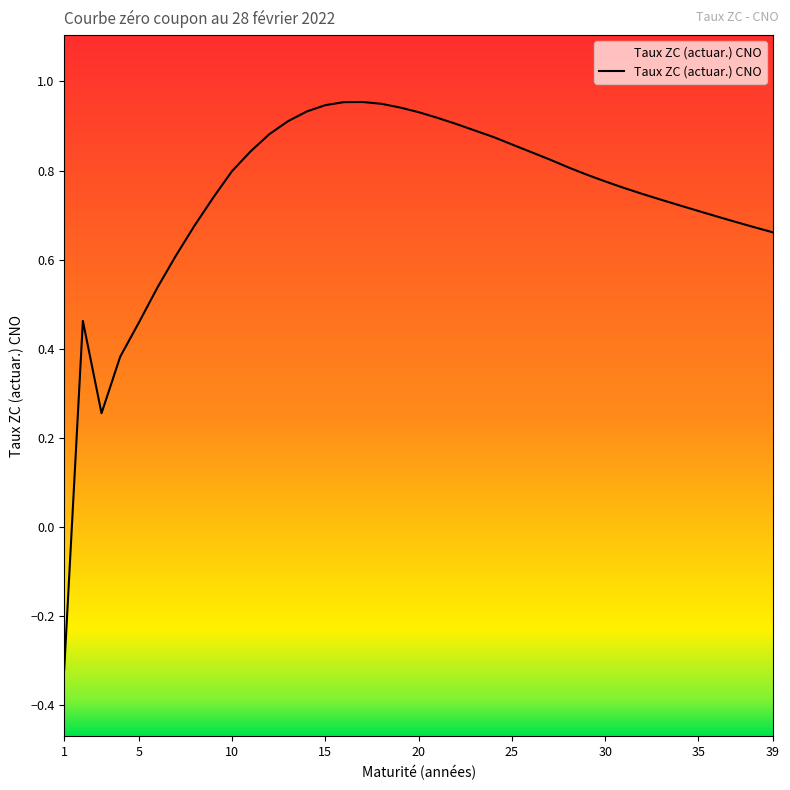

What is the difference between the second highest and second lowest values?

0.7